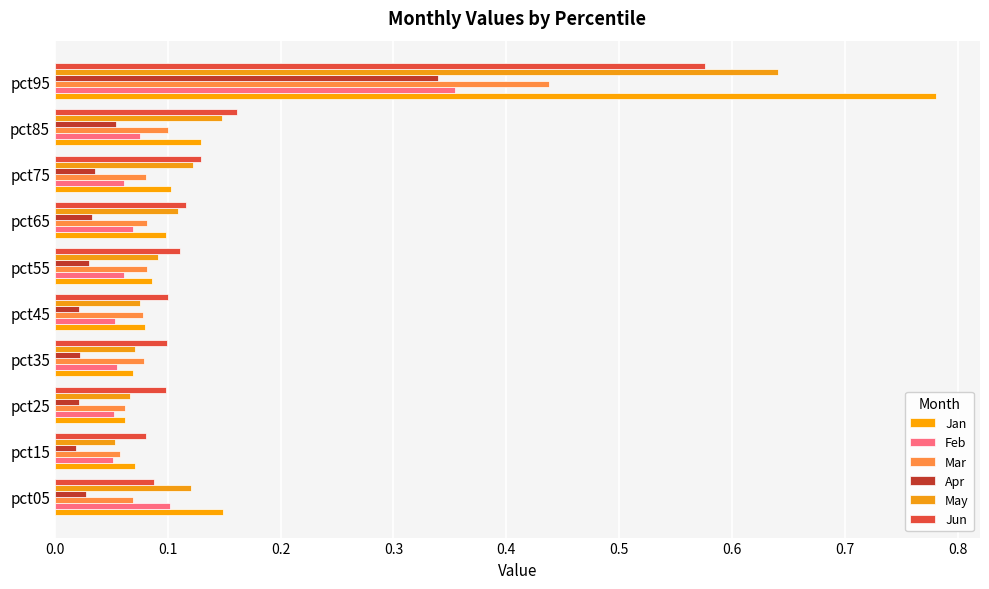

How many Jun values are between 0 and 1?

10